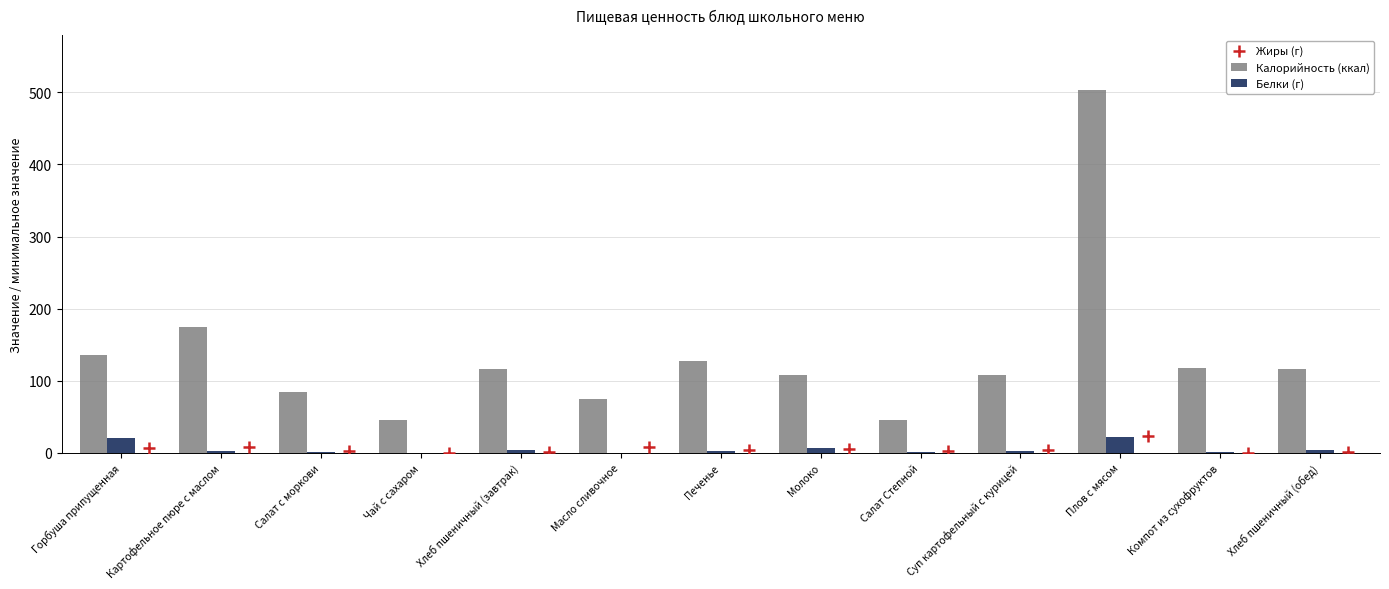

Which category has the highest value in the Калорийность (ккал) series?

Плов с мясом